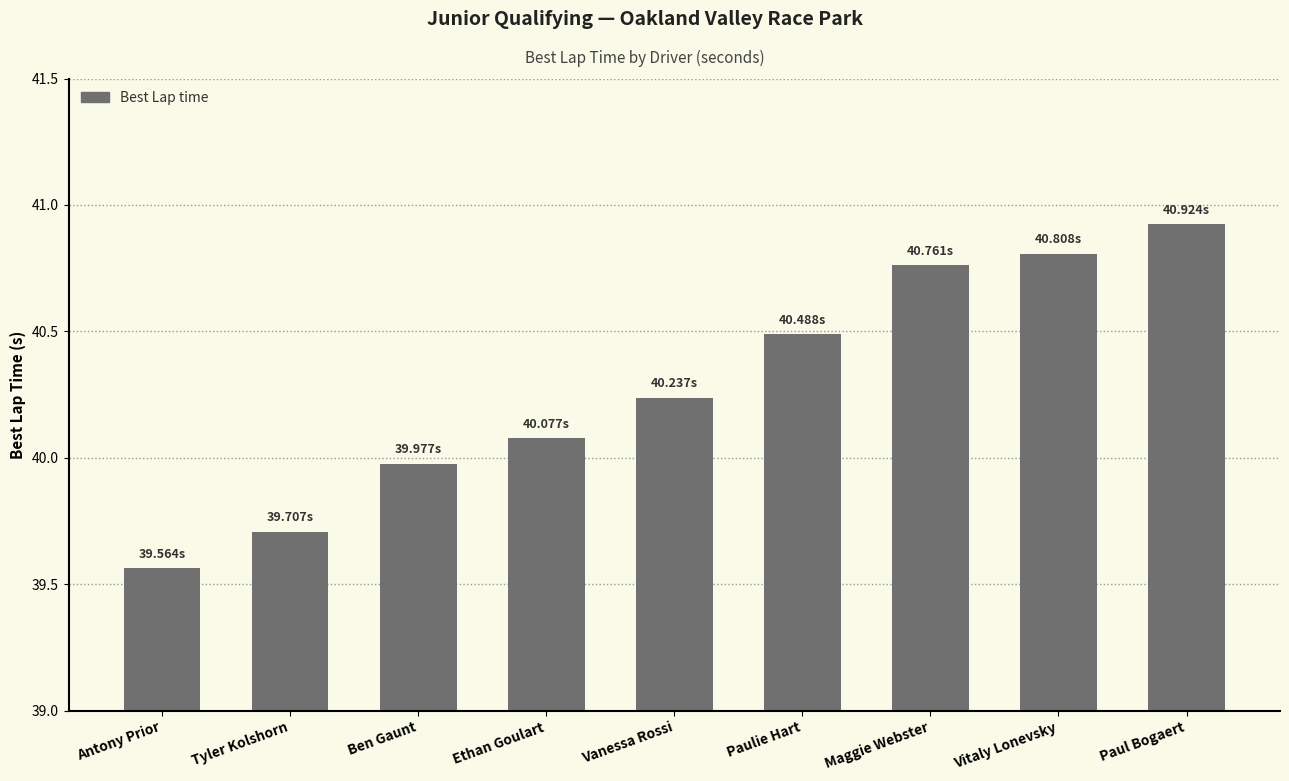

How many bars are there in total?

9